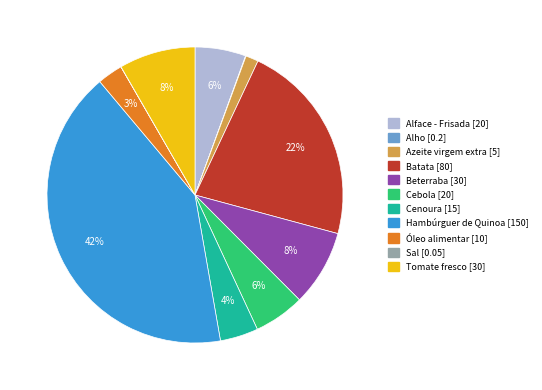

Is there a majority slice in this chart?

No